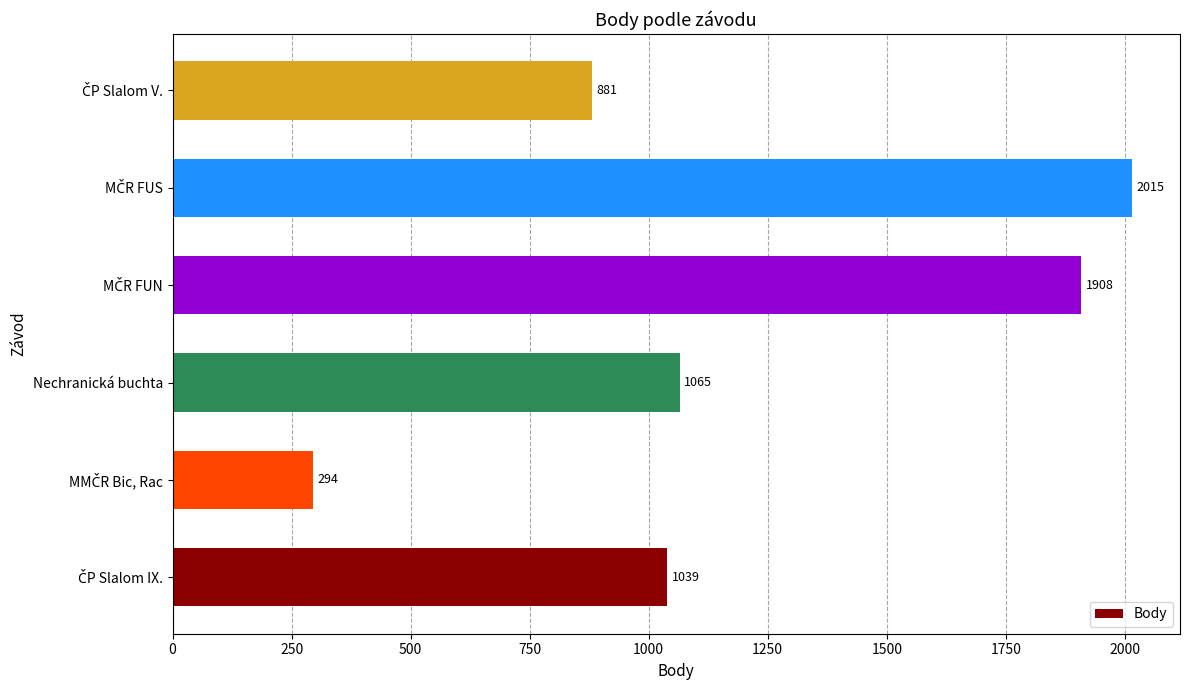

What is the greatest value displayed?

2015